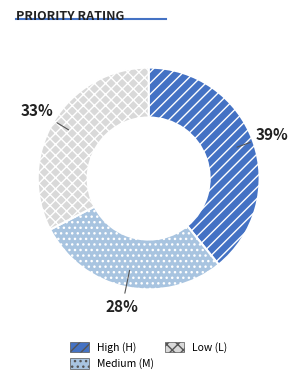

How many segments does this pie chart have?

3